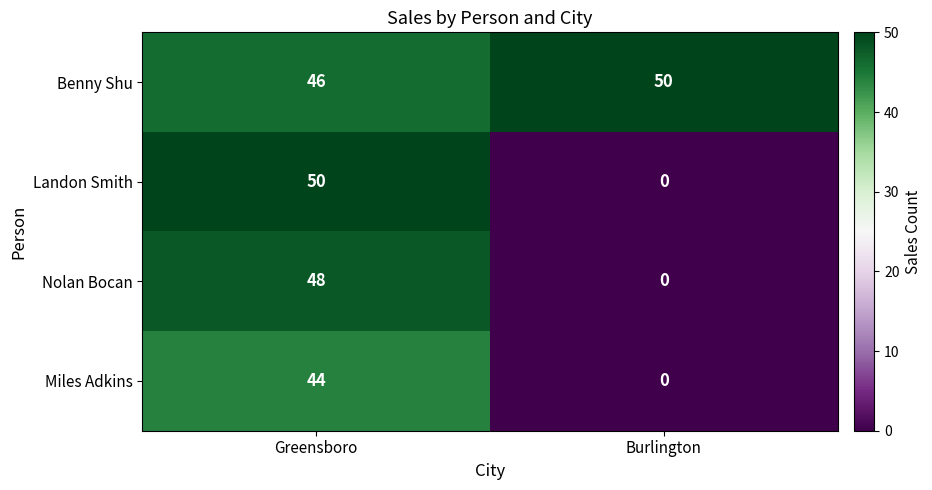

Read the Miles Adkins value at Greensboro, to the nearest 5.

45